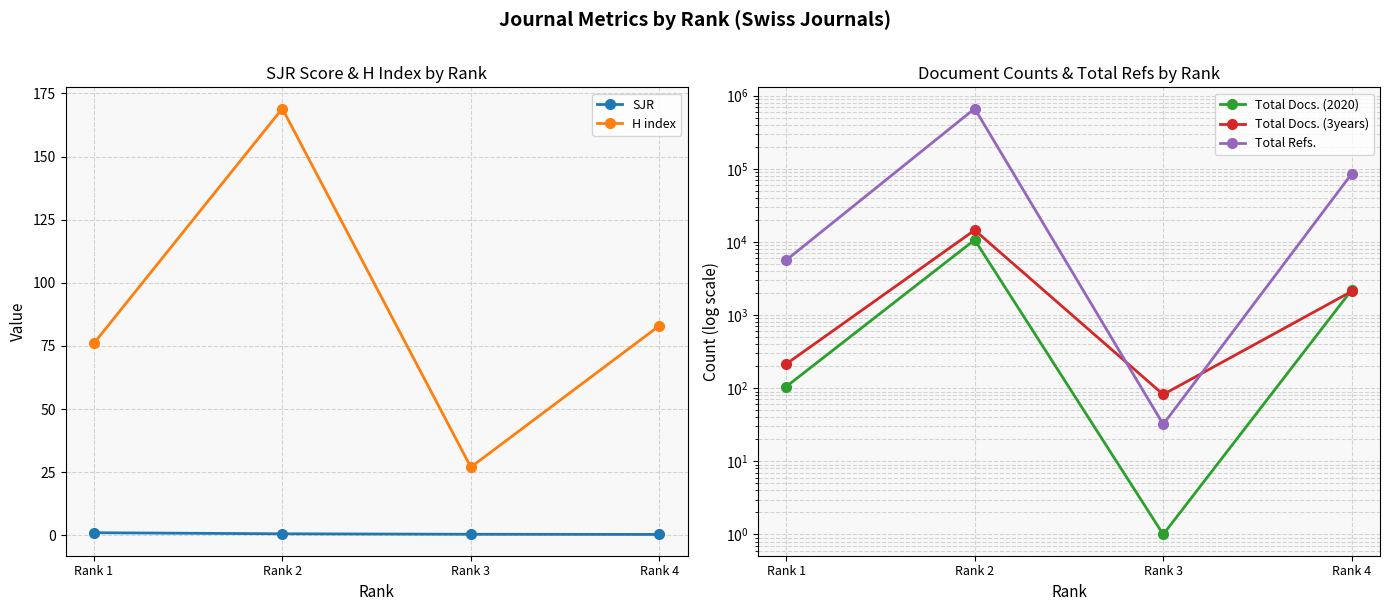

What is the difference between the maximum and minimum values in the Total Refs. series?

665237.0